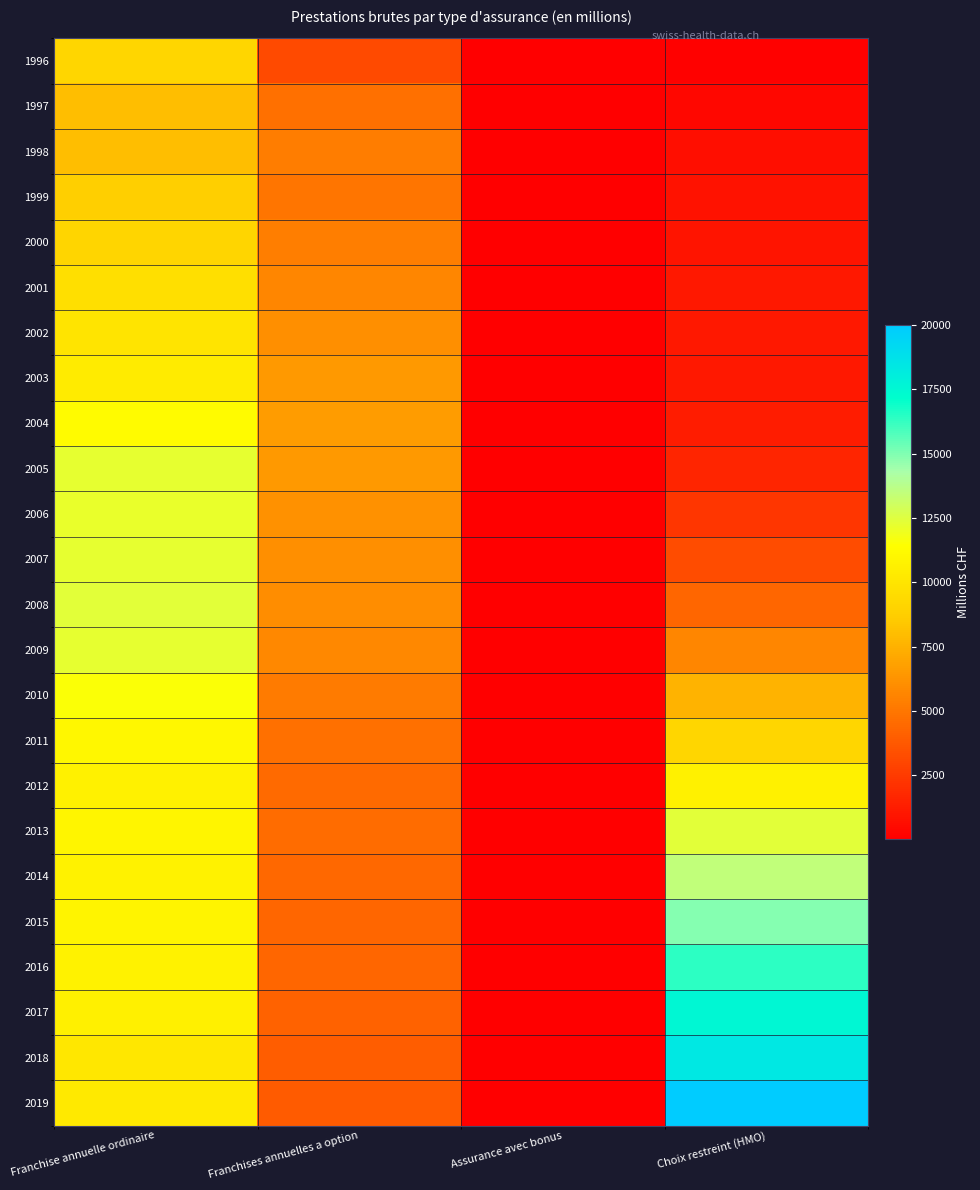

At how many categories does at least one series exceed 6551?

3